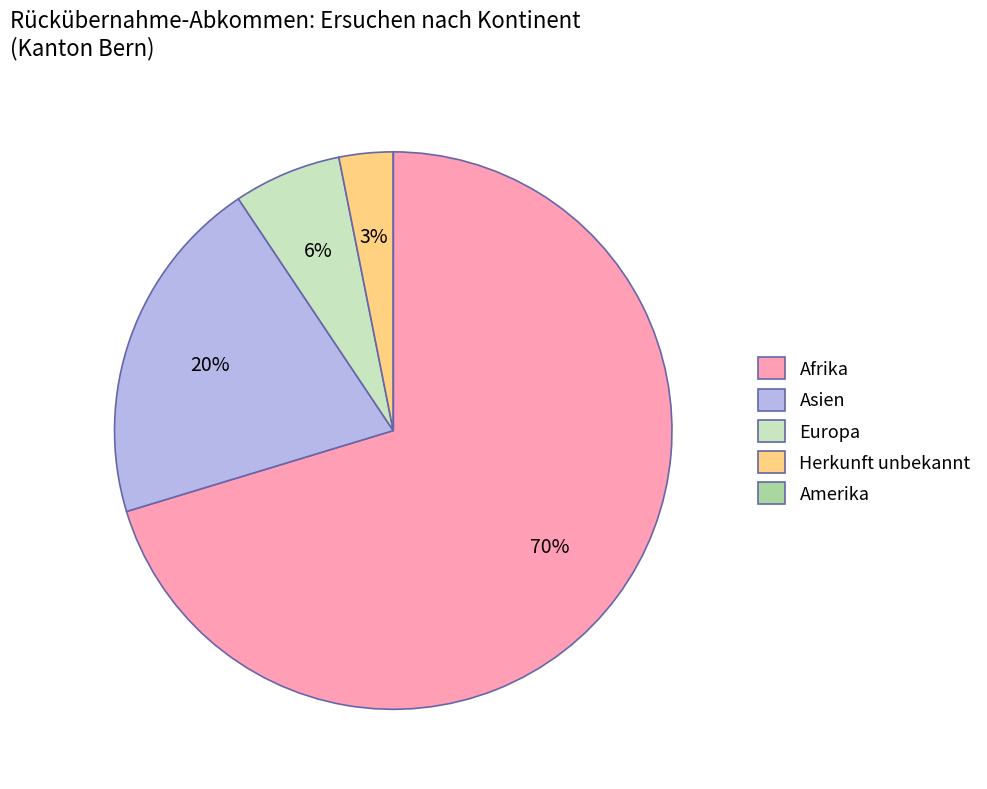

Does any single category account for the majority?

Yes